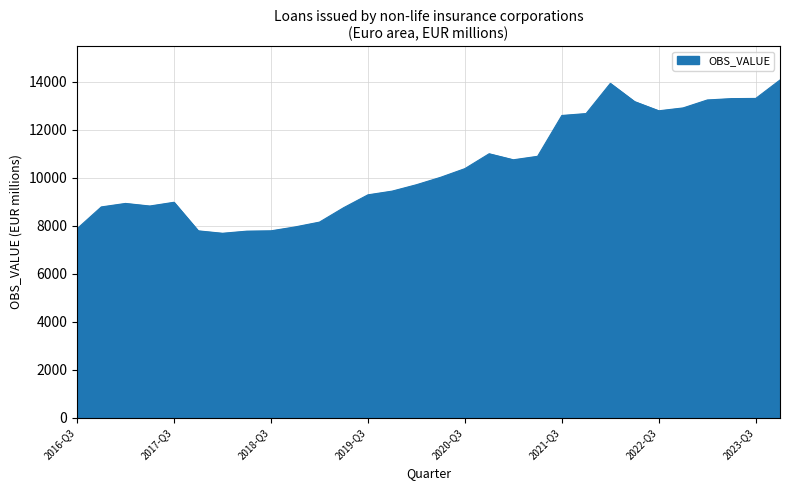

How many values are below 10014?

15